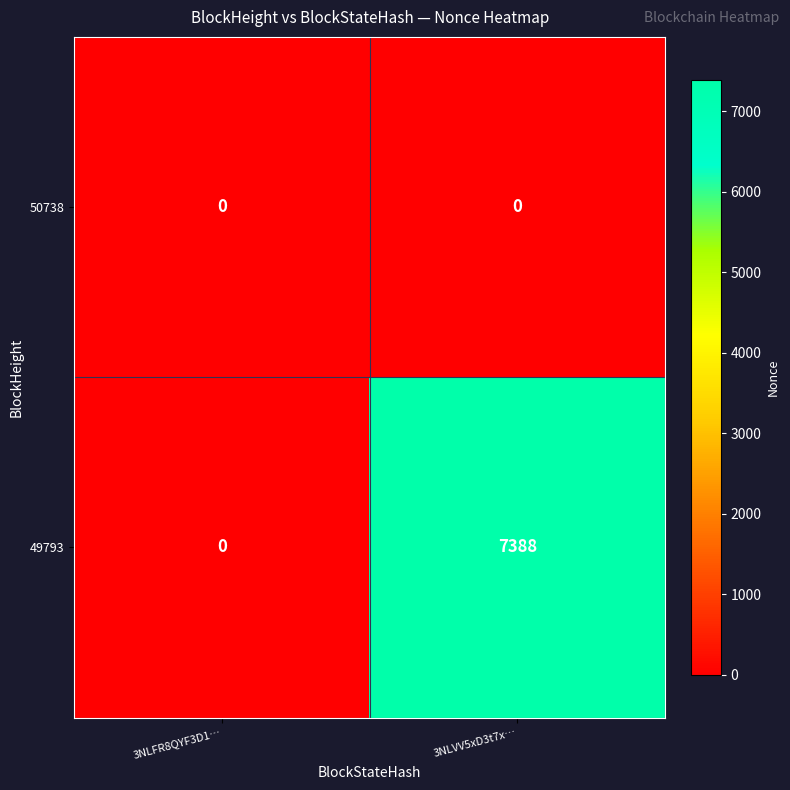

Rank the series by their maximum value, from highest to lowest.

49793, 50738